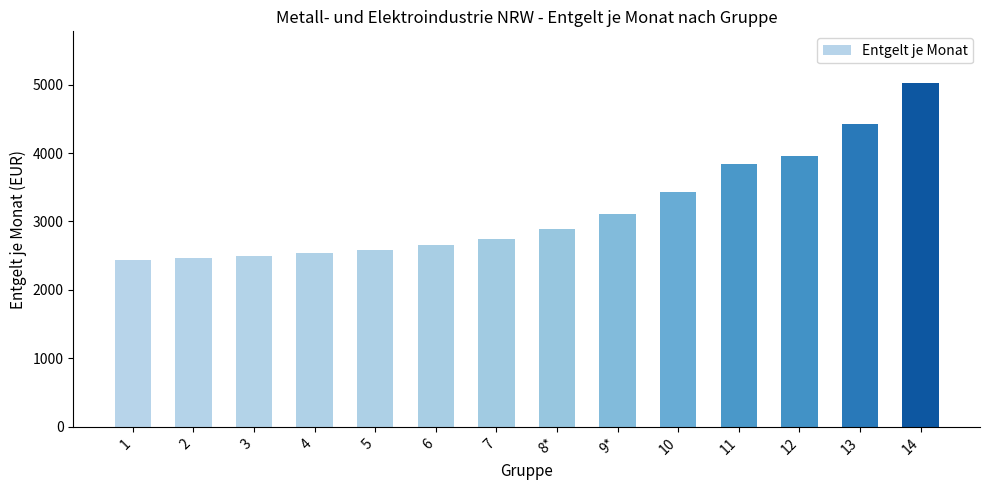

Count the number of categories in the chart.

14